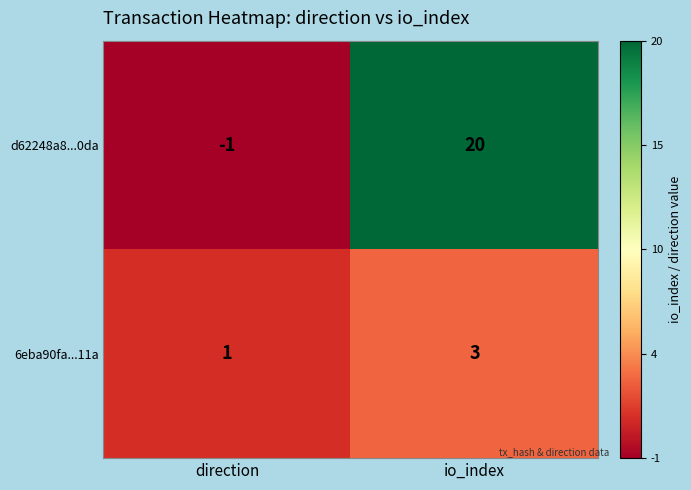

True or false: d62248a8...0da has a value of 0 at direction.

False